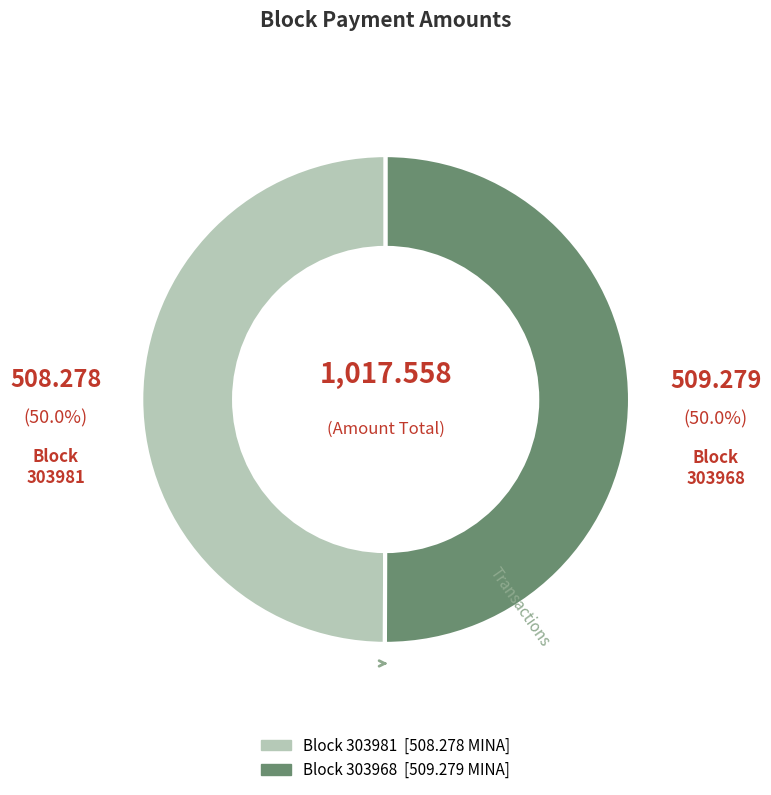

Do Block 303981 and Block 303968 together represent more than half of the pie?

Yes